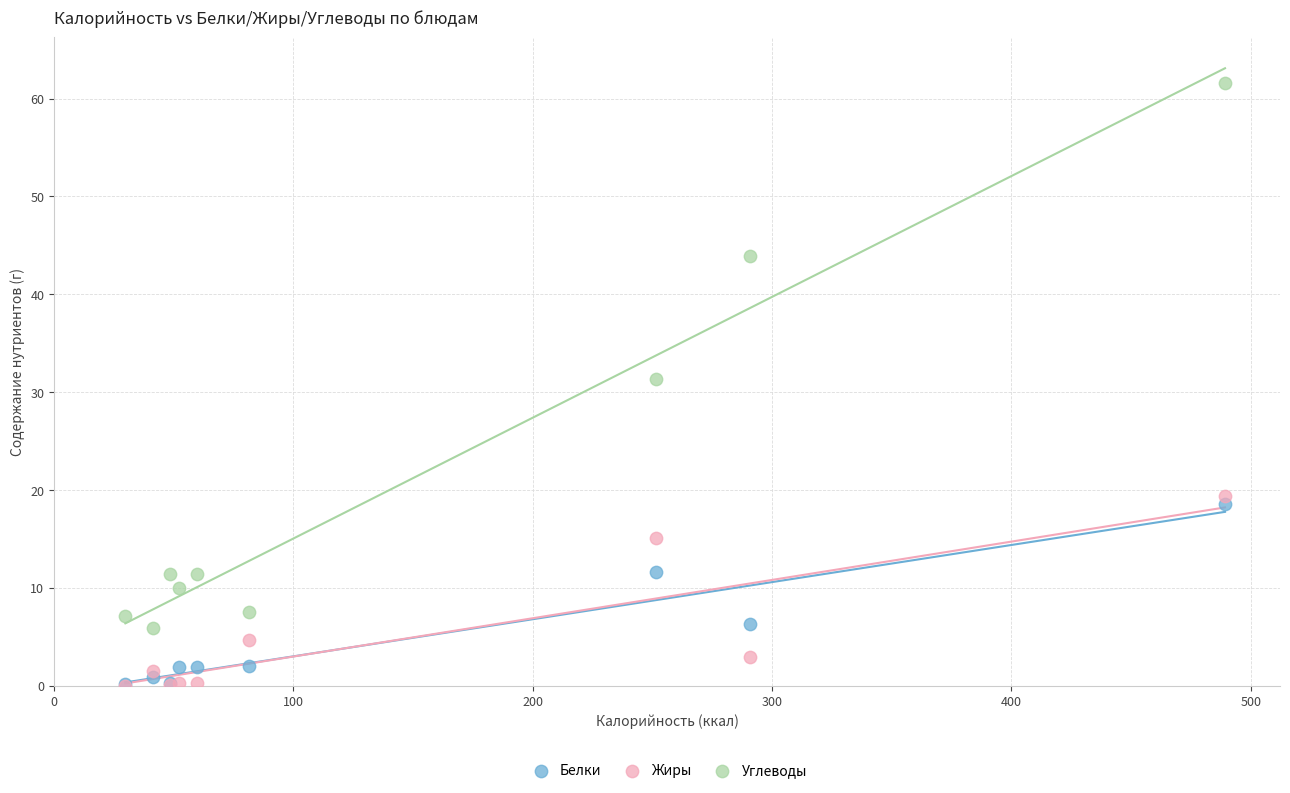

Across all series, what Y value is closest to 30?

31.4